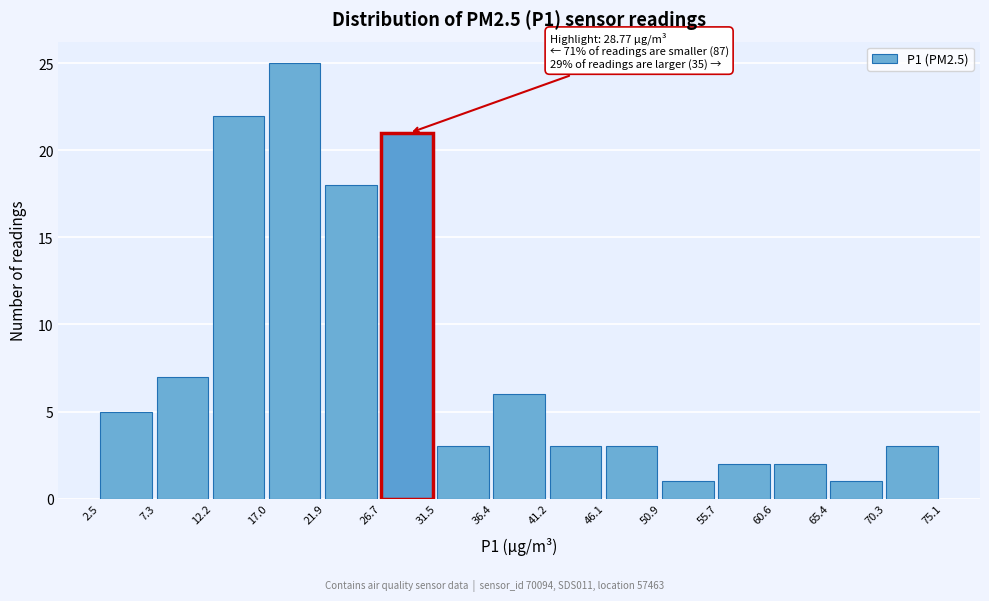

Which range on the x-axis has the tallest bar?

17.0 to 21.9